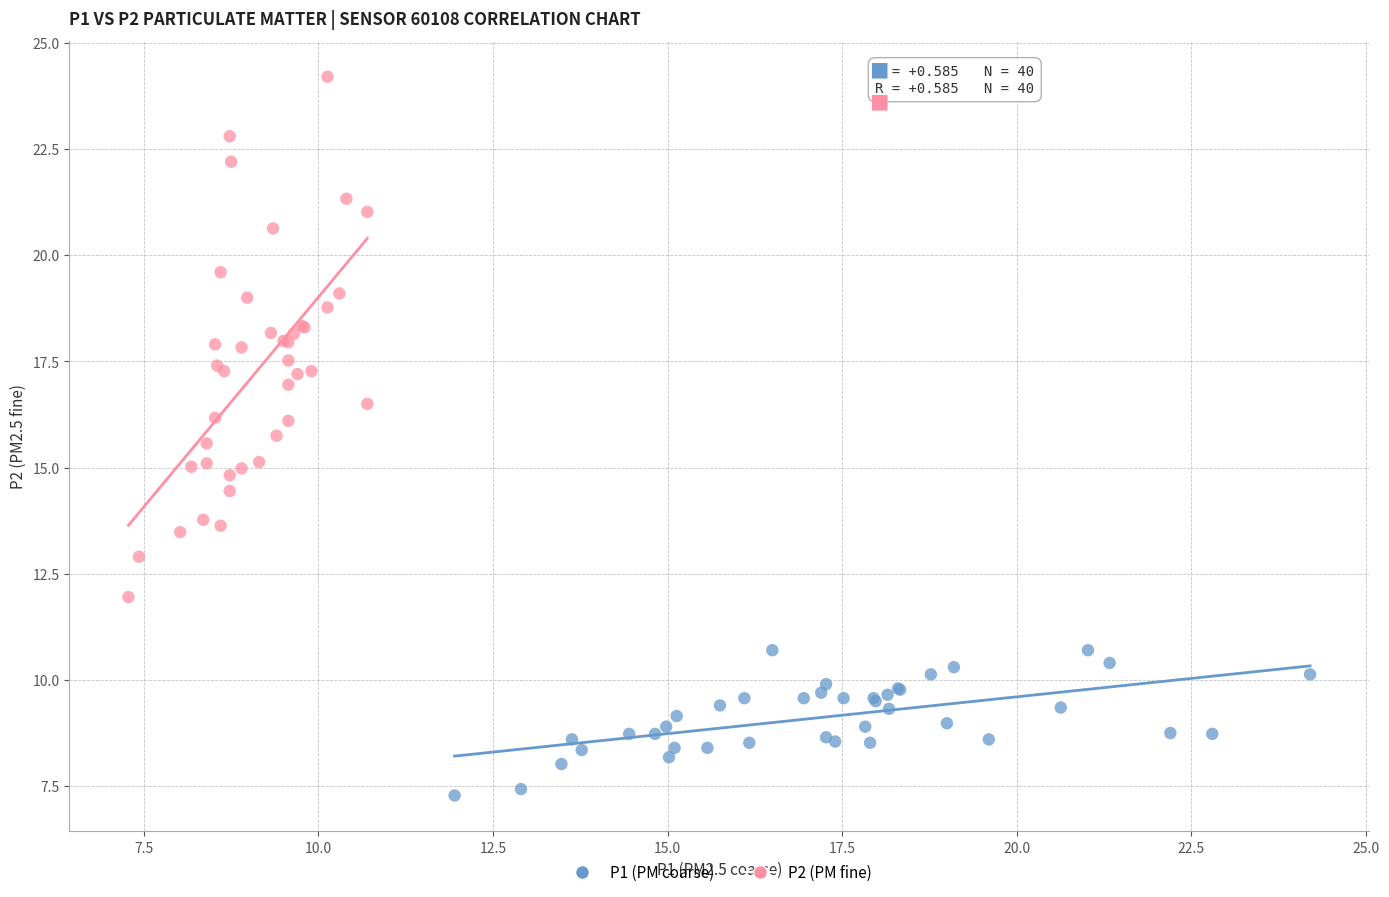

What are all the series names shown in the legend?

P1 (PM coarse), P2 (PM fine)